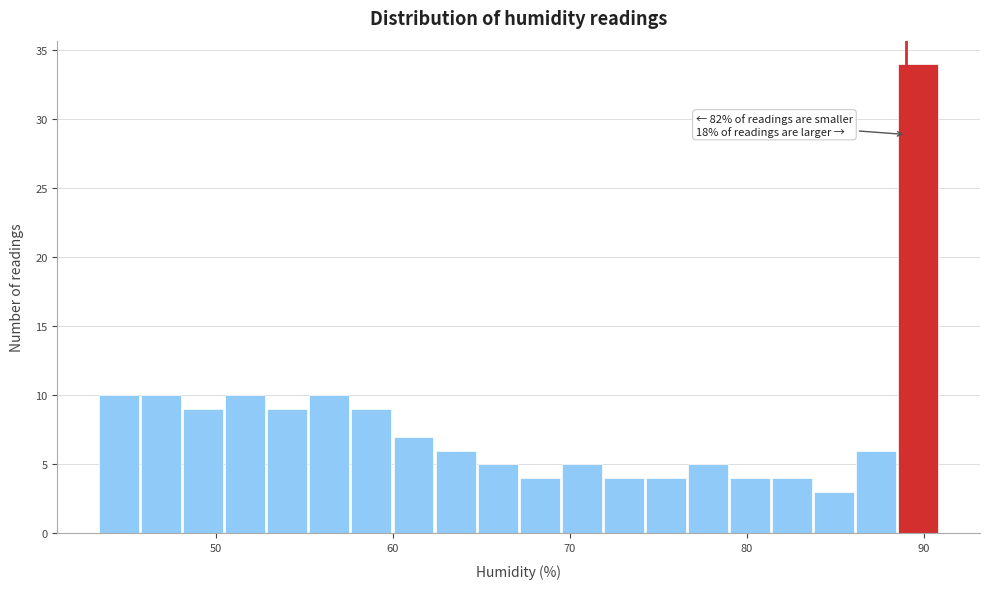

Around what value on the x-axis is the tallest bar? Give the approximate position of its centre, as read against the axis.

90